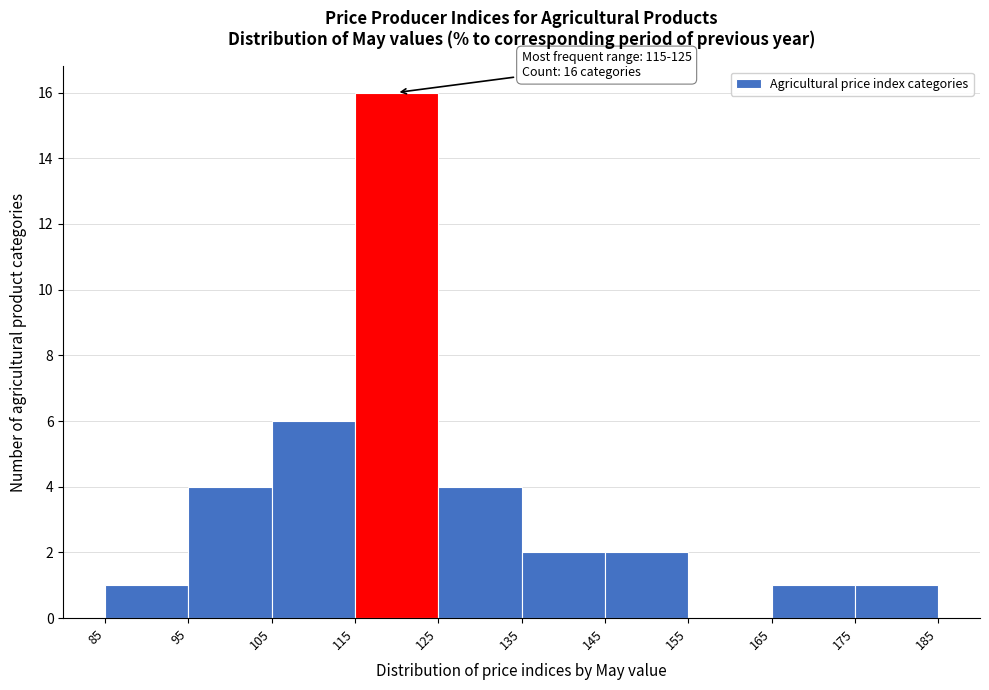

Over which range of the x-axis is the bar tallest?

115 to 125